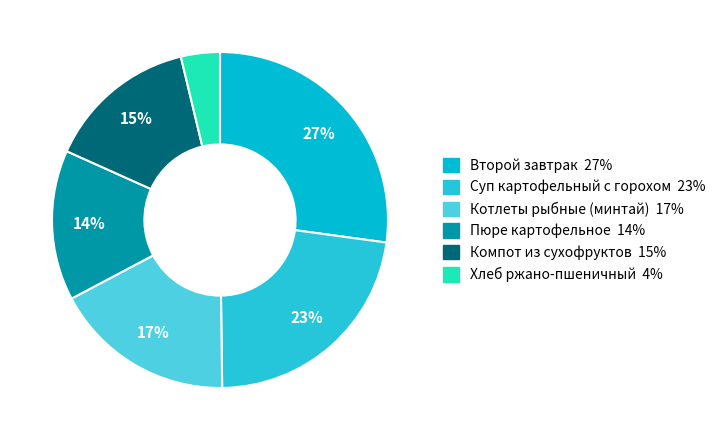

Between Пюре картофельное and Хлеб ржано-пшеничный, which is larger?

Пюре картофельное